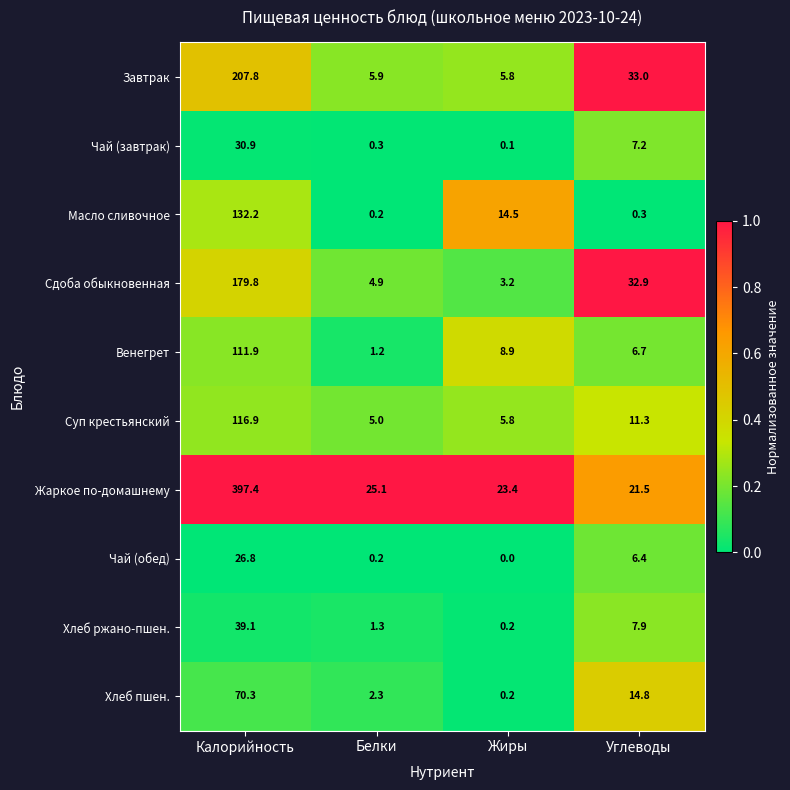

How many series are shown in this chart?

10